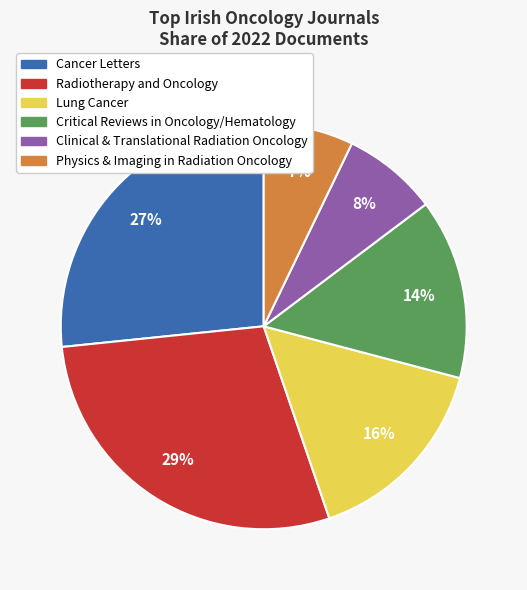

Is there a majority slice in this chart?

No